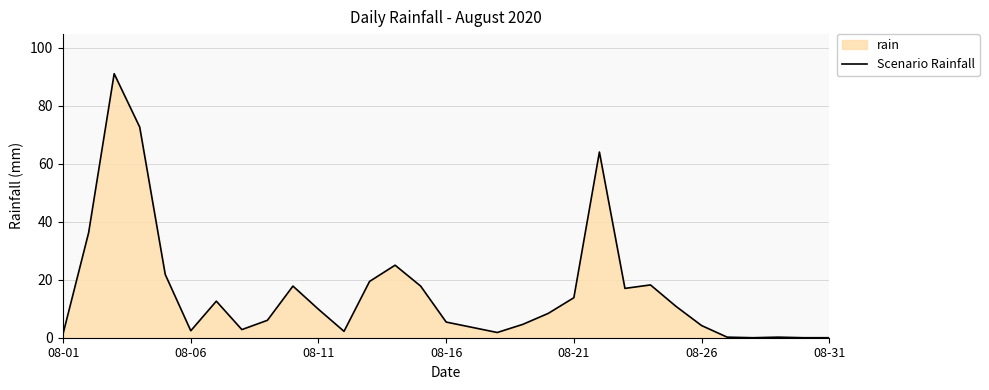

What is the maximum value shown in the chart?

91.0